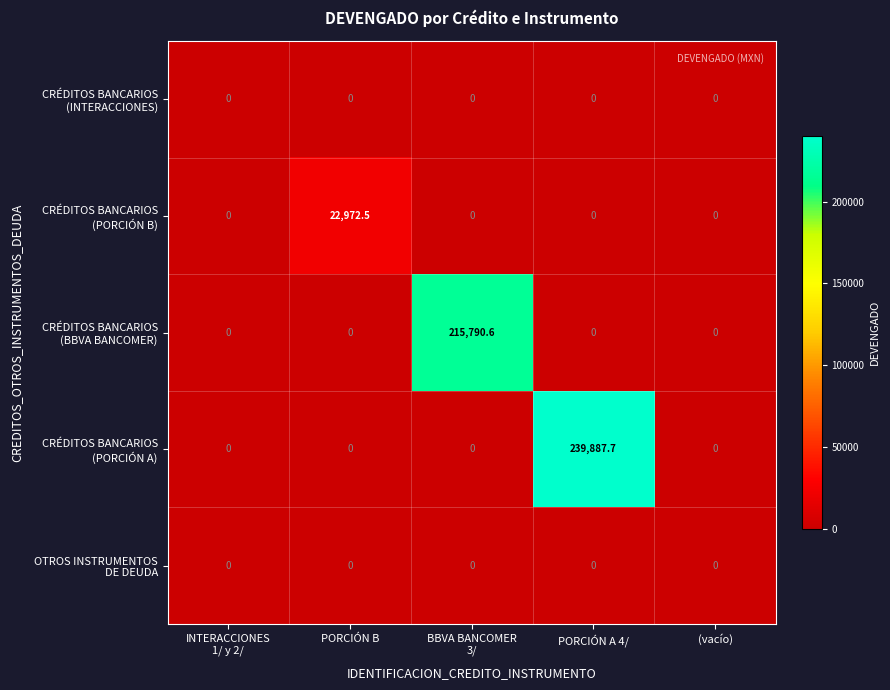

At which category is the sum across all series the highest?

PORCIÓN A 4/